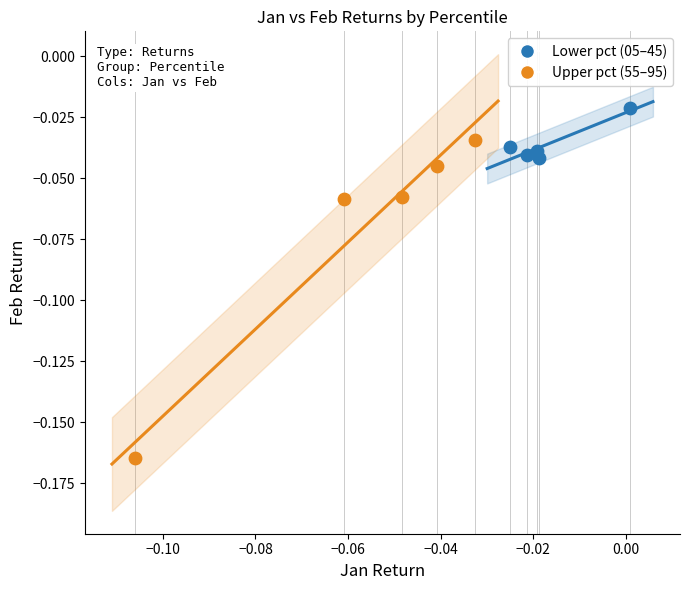

Which series reaches the maximum Y coordinate?

Lower pct (05–45)